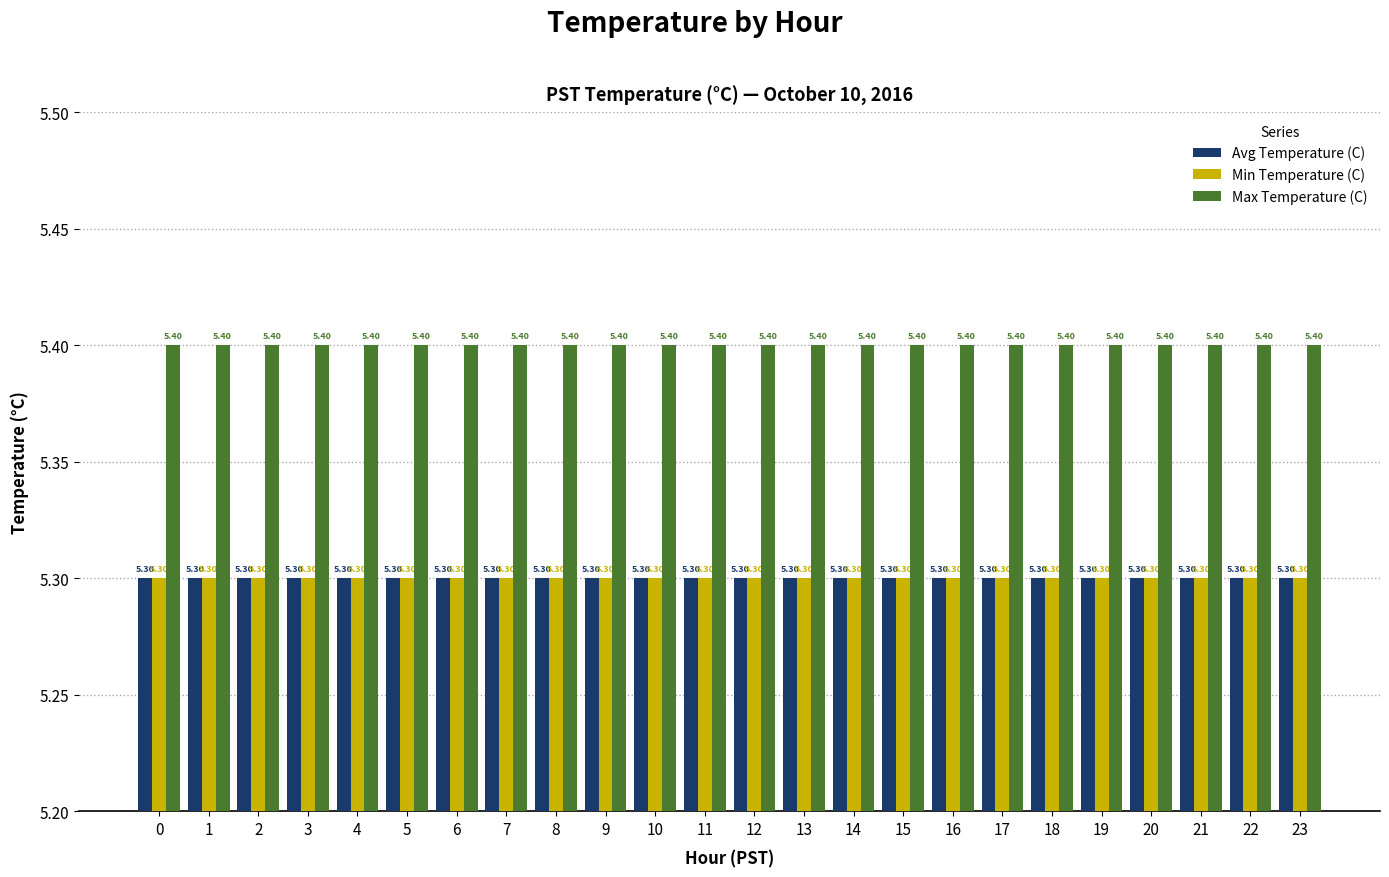

Reading left to right, transcribe all the data shown in this chart.

Avg Temperature (C): 0=5.3	1=5.3	2=5.3	3=5.3	4=5.3	5=5.3	6=5.3	7=5.3	8=5.3	9=5.3	10=5.3	11=5.3	12=5.3	13=5.3	14=5.3	15=5.3	16=5.3	17=5.3	18=5.3	19=5.3	20=5.3	21=5.3	22=5.3	23=5.3
Min Temperature (C): 0=5.3	1=5.3	2=5.3	3=5.3	4=5.3	5=5.3	6=5.3	7=5.3	8=5.3	9=5.3	10=5.3	11=5.3	12=5.3	13=5.3	14=5.3	15=5.3	16=5.3	17=5.3	18=5.3	19=5.3	20=5.3	21=5.3	22=5.3	23=5.3
Max Temperature (C): 0=5.4	1=5.4	2=5.4	3=5.4	4=5.4	5=5.4	6=5.4	7=5.4	8=5.4	9=5.4	10=5.4	11=5.4	12=5.4	13=5.4	14=5.4	15=5.4	16=5.4	17=5.4	18=5.4	19=5.4	20=5.4	21=5.4	22=5.4	23=5.4